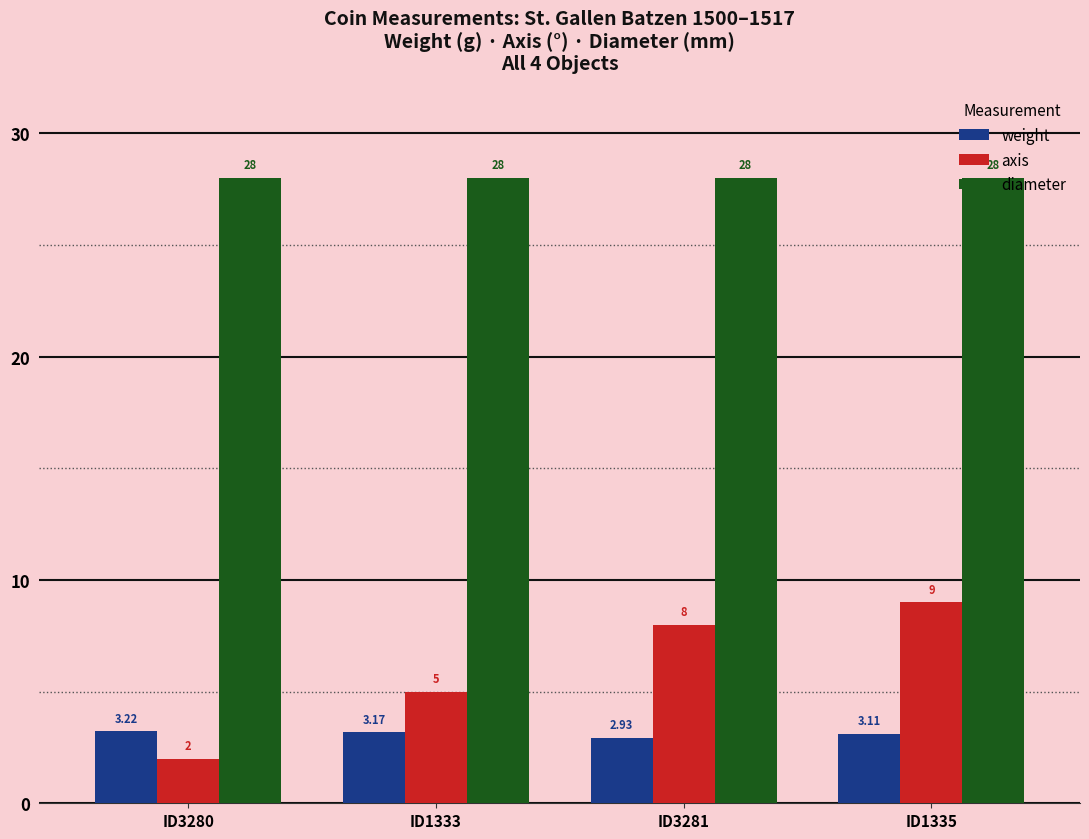

What is the highest value of the axis series?

9.0